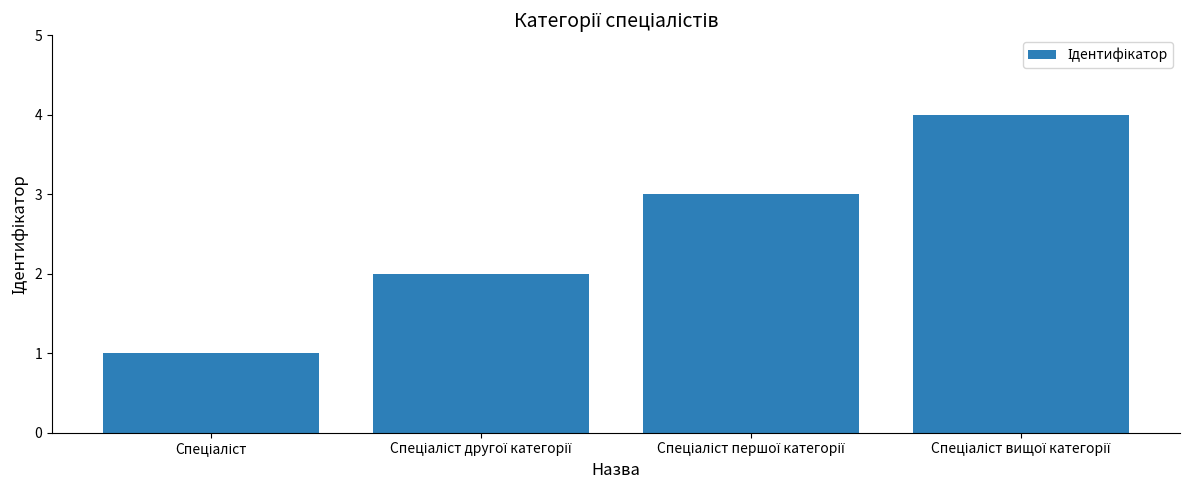

What is the sum of all values?

10